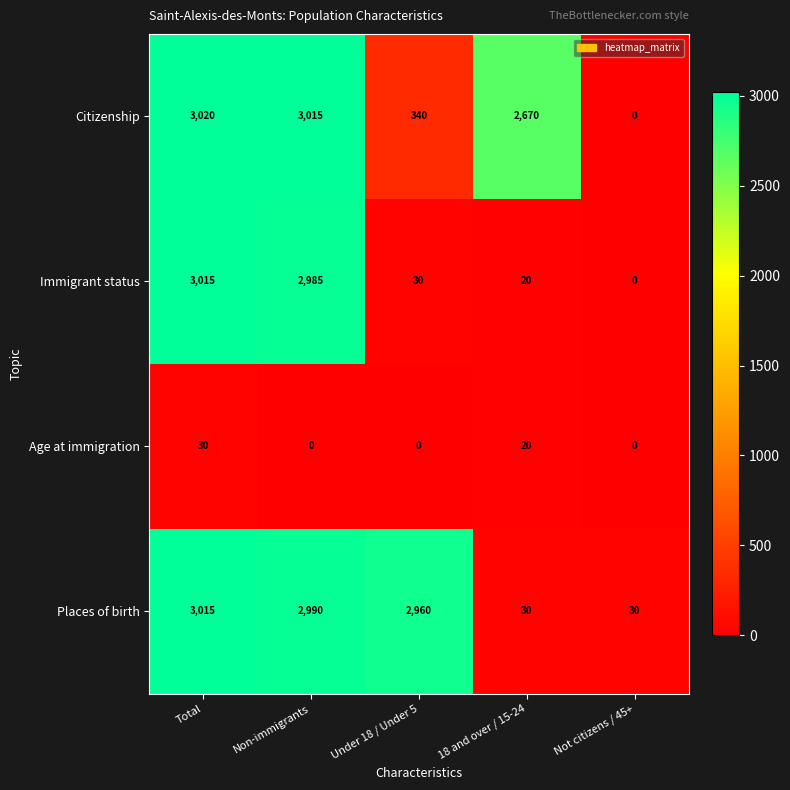

Reading right to left, transcribe all the data shown in this chart.

Citizenship: Not citizens / 45+=0	18 and over / 15-24=2670	Under 18 / Under 5=340	Non-immigrants=3015	Total=3020
Immigrant status: Not citizens / 45+=0	18 and over / 15-24=20	Under 18 / Under 5=30	Non-immigrants=2985	Total=3015
Age at immigration: Not citizens / 45+=0	18 and over / 15-24=20	Under 18 / Under 5=0	Non-immigrants=0	Total=30
Places of birth: Not citizens / 45+=30	18 and over / 15-24=30	Under 18 / Under 5=2960	Non-immigrants=2990	Total=3015